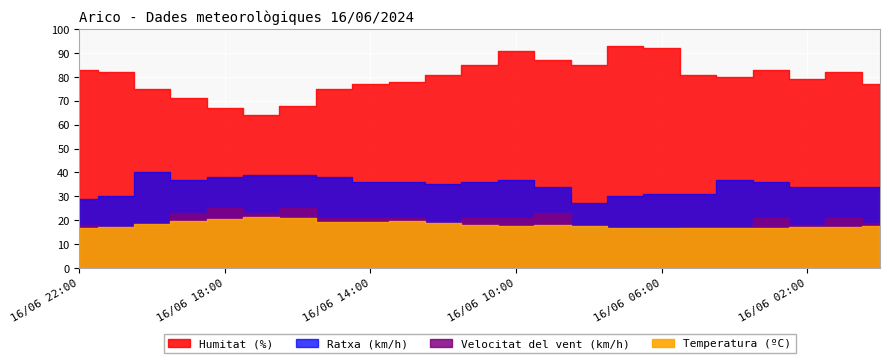

How many intersections are there between Velocitat del vent (km/h) and Temperatura (ºC)?

4